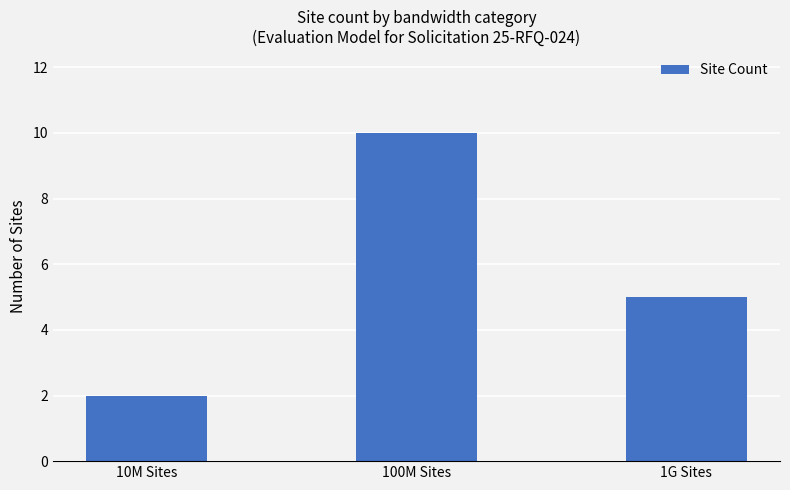

Reading left to right, transcribe all the data shown in this chart.

2	10	5